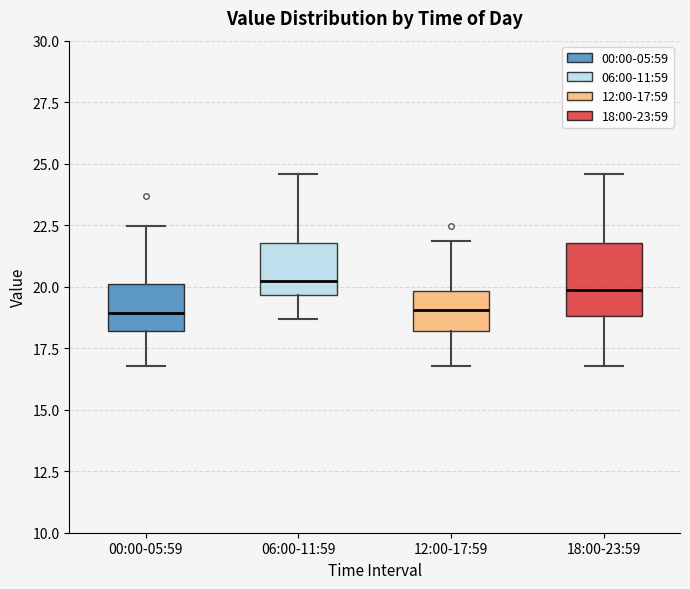

Reading left to right, read every box against the y-axis: the position of its median line, the range the box covers, and the ends of its whiskers. The values are not printed on the chart, so give them approximately, as read against the axis.

00:00-05:59: median 19.0, box 18.0 to 20.0, whiskers 17.0 to 22.5
06:00-11:59: median 20.0, box 19.5 to 22.0, whiskers 18.5 to 24.5
12:00-17:59: median 19.0, box 18.0 to 20.0, whiskers 17.0 to 22.0
18:00-23:59: median 20.0, box 19.0 to 22.0, whiskers 17.0 to 24.5